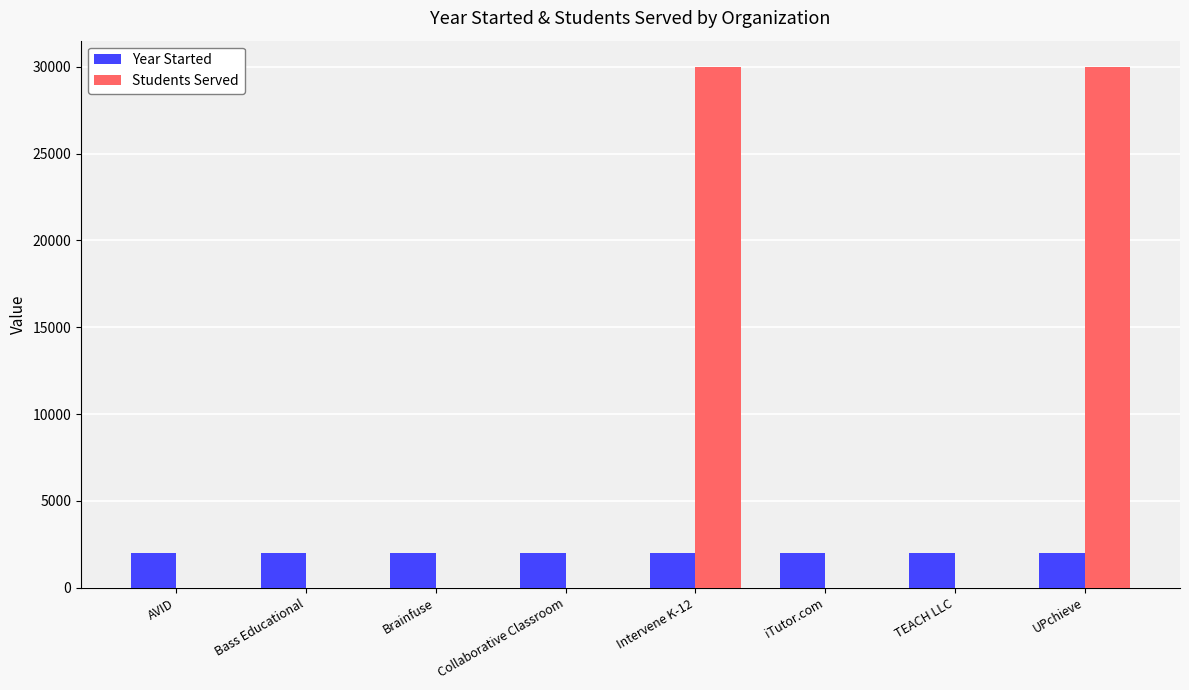

What are all the series names shown in the legend?

Year Started, Students Served